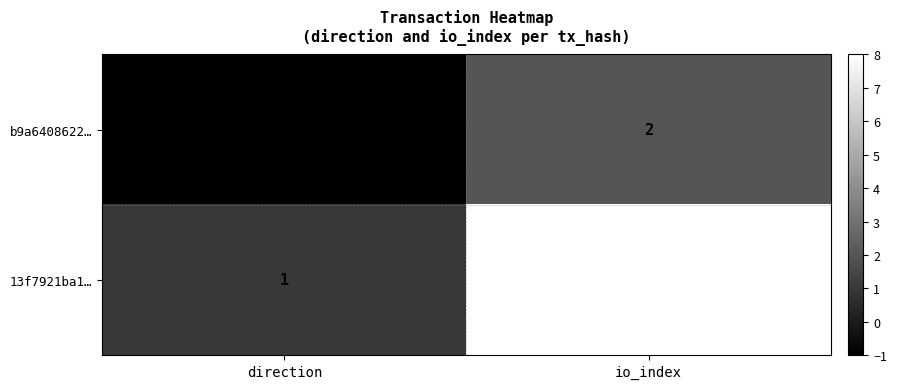

At which label is b9a6408622… closest to 0?

direction